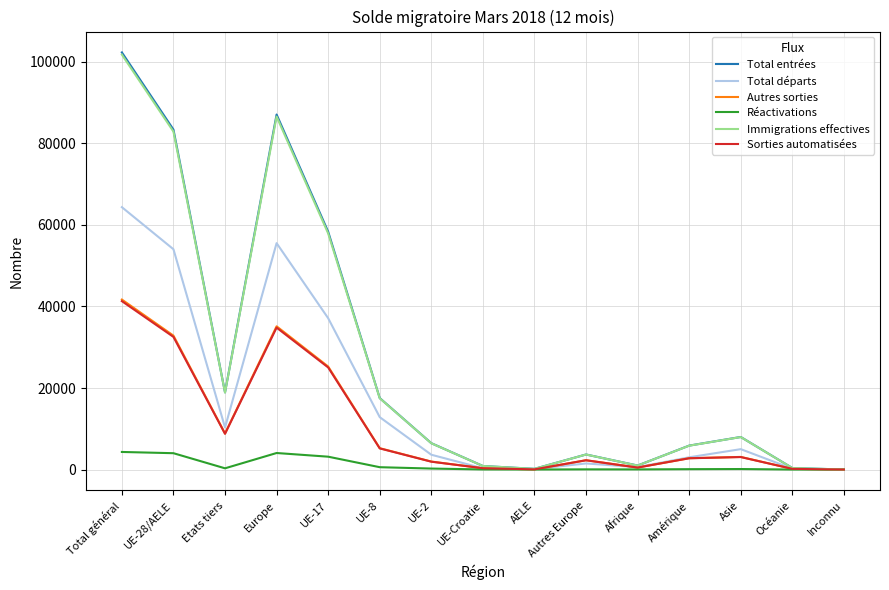

At which label does Total entrées reach its peak?

Total général